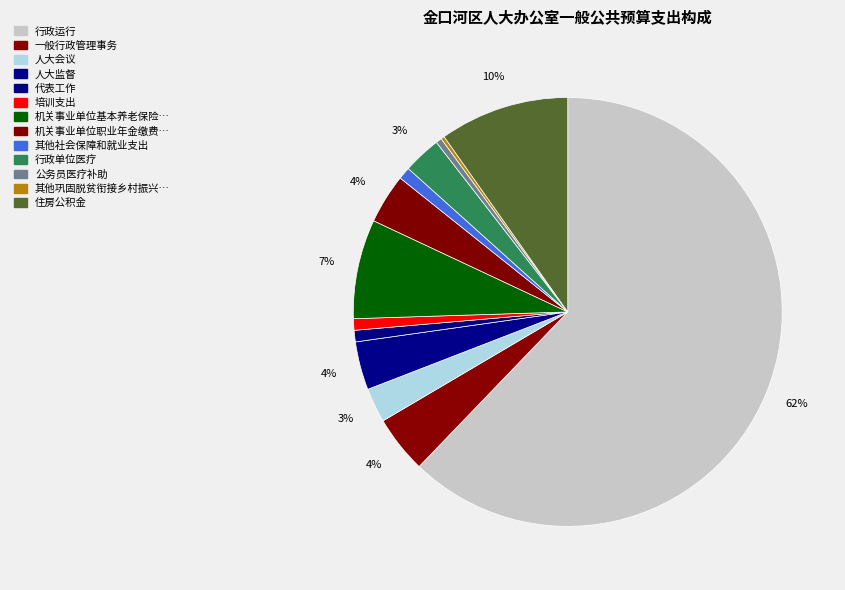

Which slice is the smallest?

其他巩固脱贫衔接乡村振兴支出